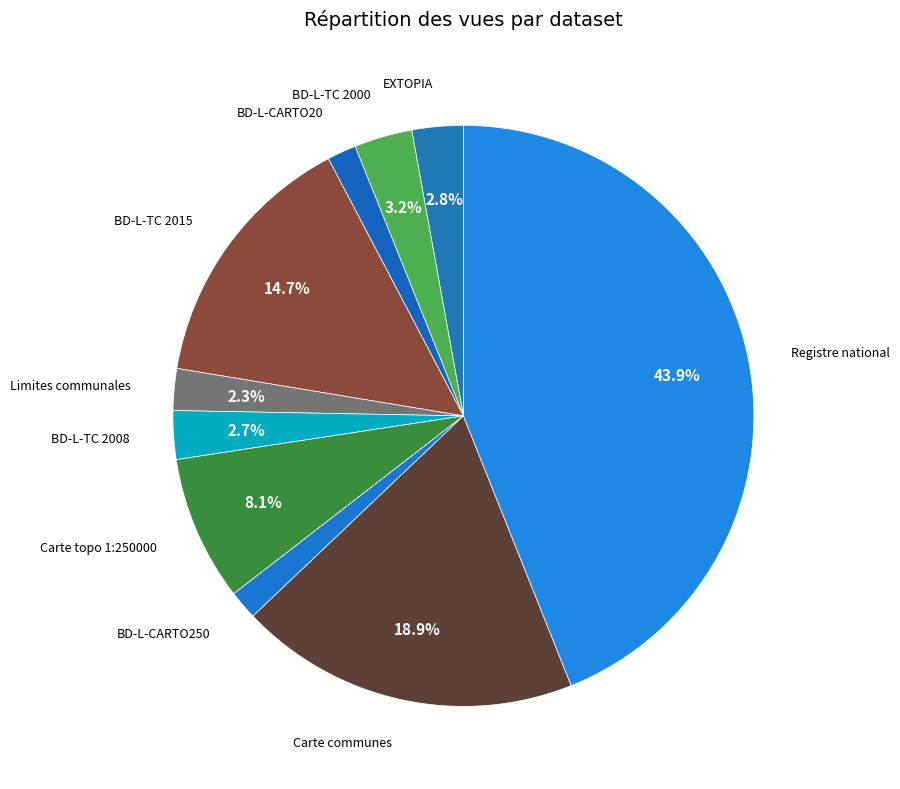

What is the ratio of the value at BD-L-TC 2015 to the value at BD-L-TC 2008?

5.4